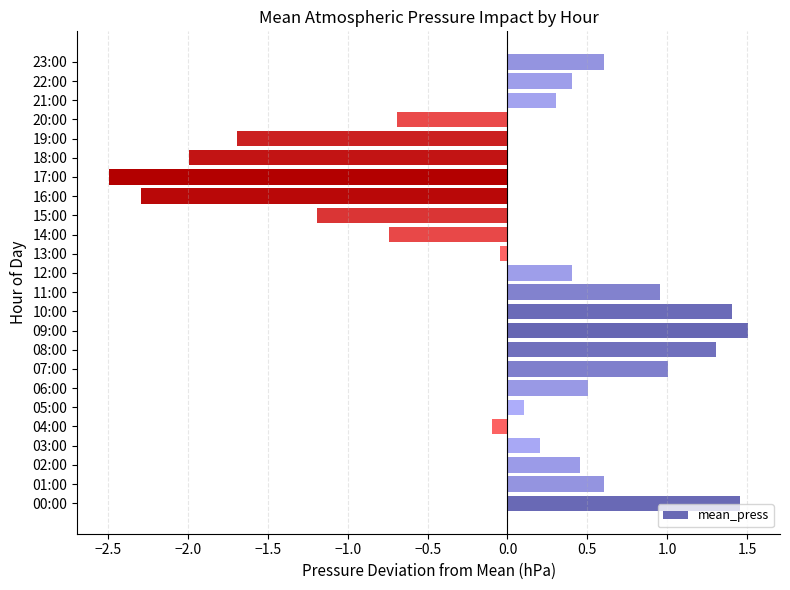

Which category has the highest value across all series?

09:00